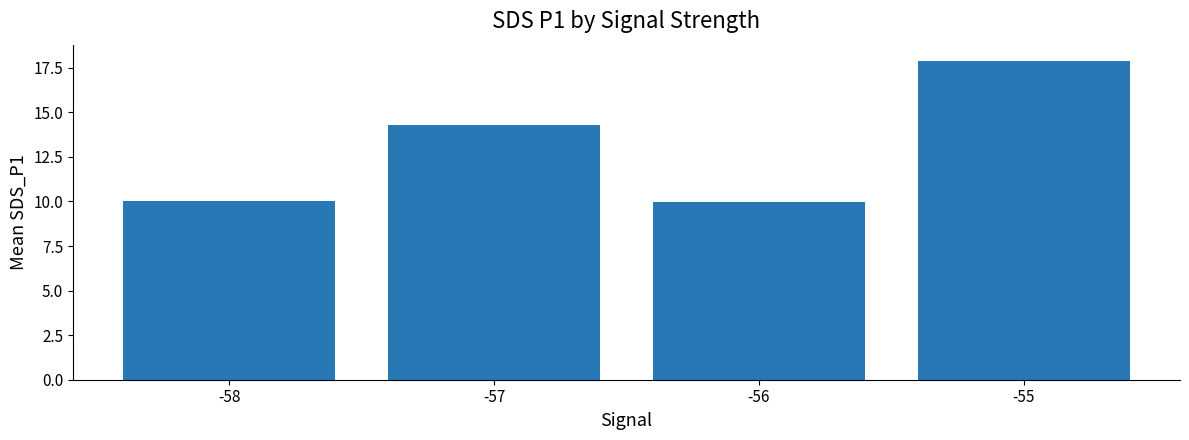

Where does the data first go above 14?

-57